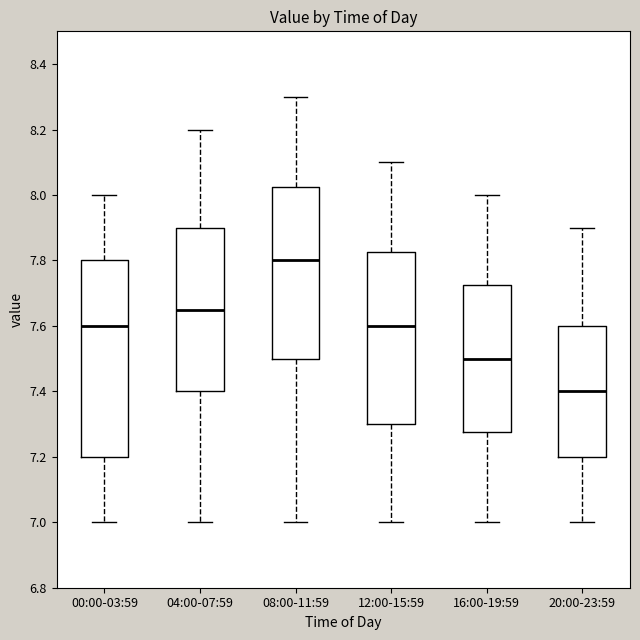

Which box's median line is the highest?

08:00-11:59